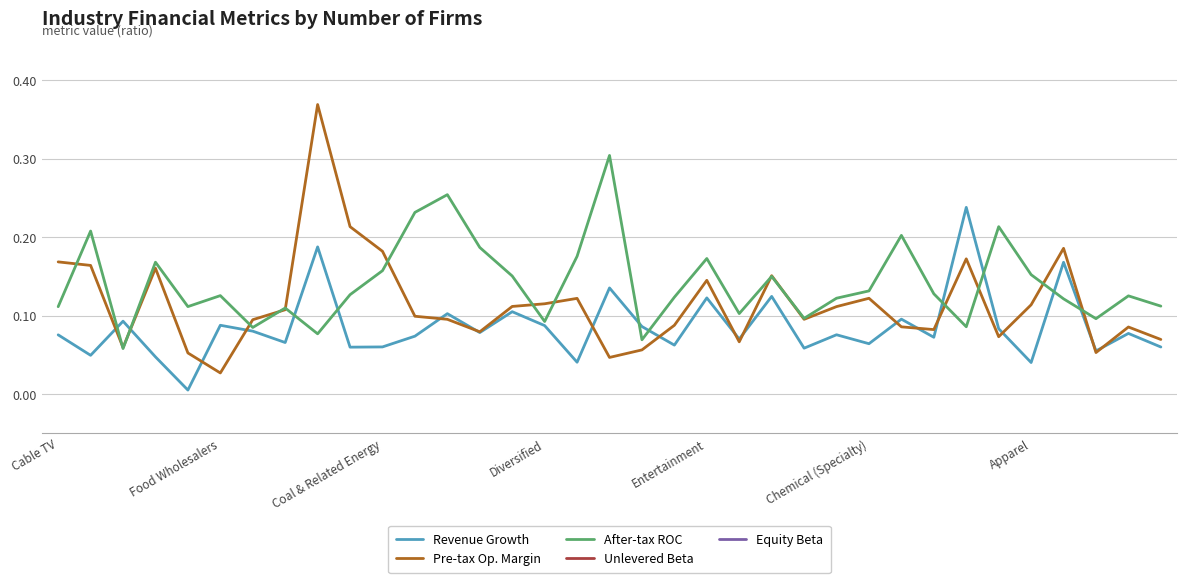

At which label is Pre-tax Op. Margin closest to 0?

Food Wholesalers